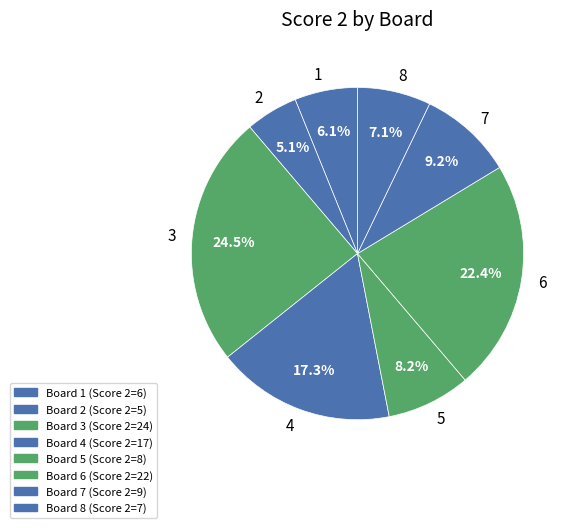

Is there a majority slice in this chart?

No